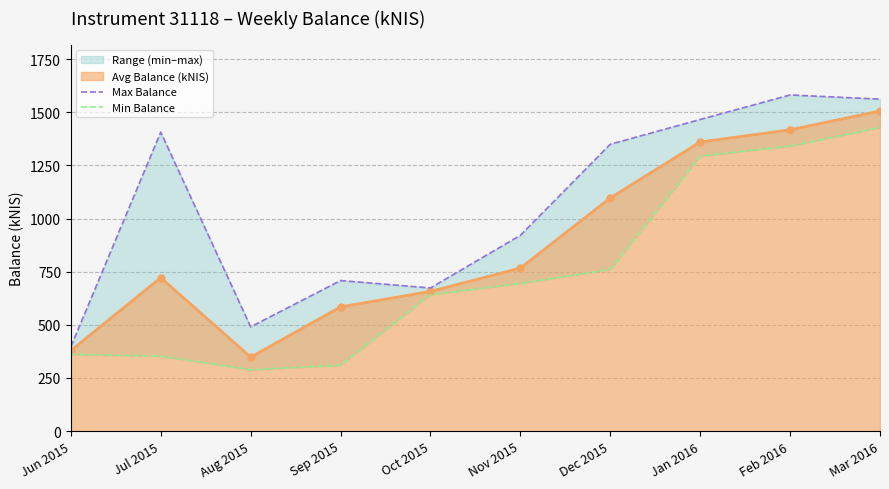

What is the label of the 10th point from the left?

Mar 2016